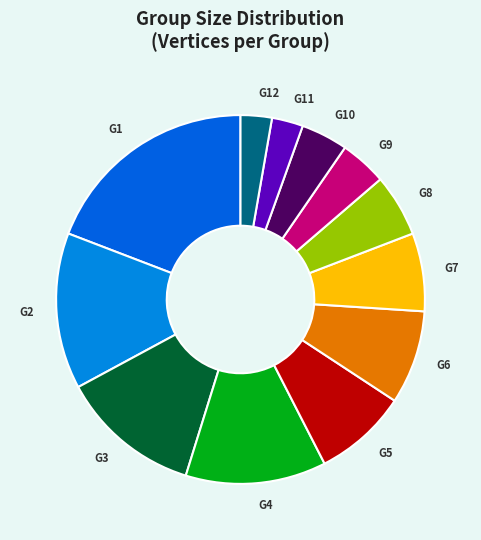

Which category has the biggest portion of the pie?

G1